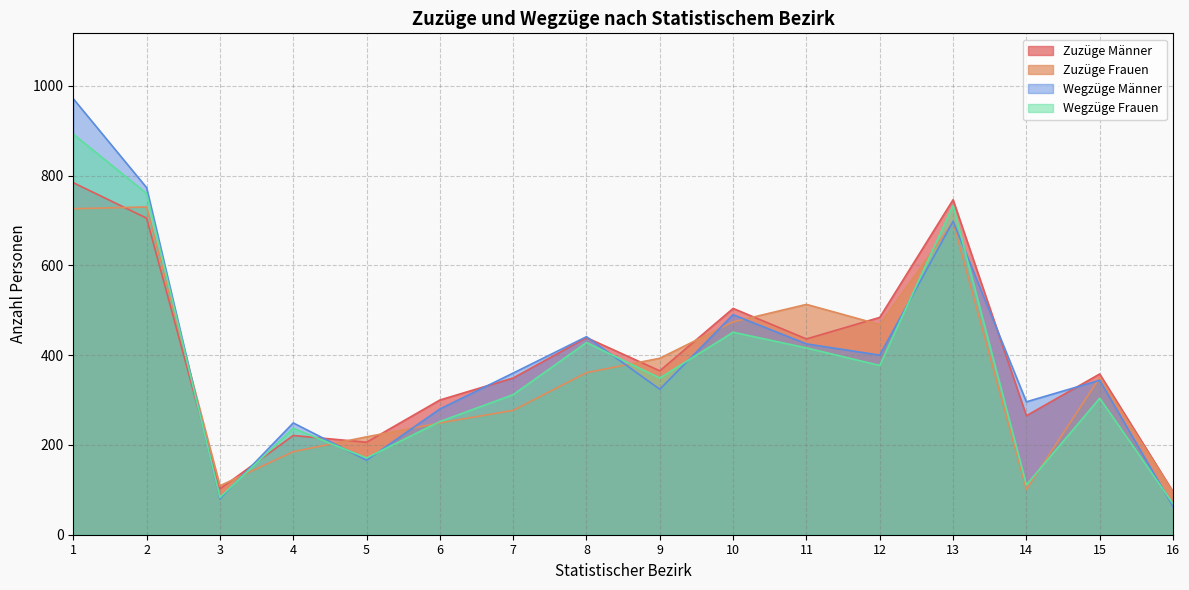

At 16, list the series in order from smallest to largest.

Wegzüge Männer, Wegzüge Frauen, Zuzüge Frauen, Zuzüge Männer